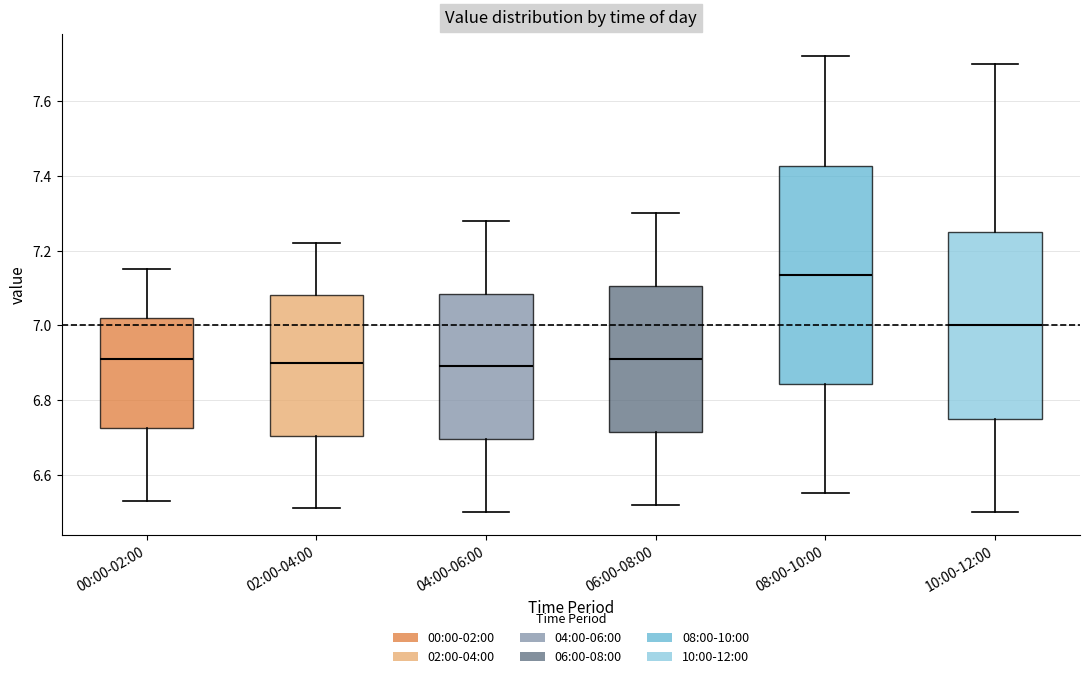

Which box is the tallest, from its lower edge to its upper edge?

08:00-10:00